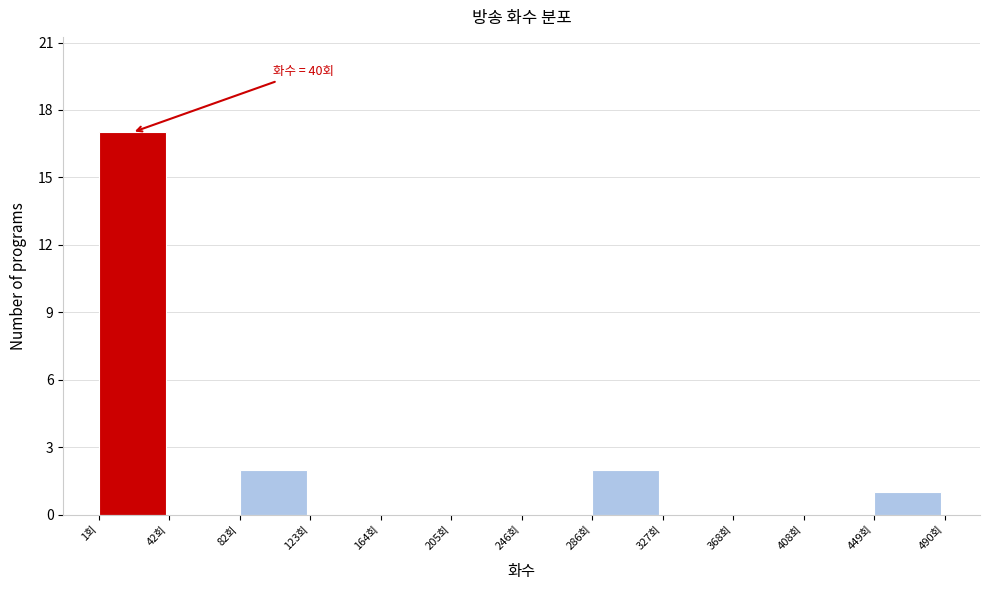

Over which range of the x-axis is the bar tallest?

0 to 40